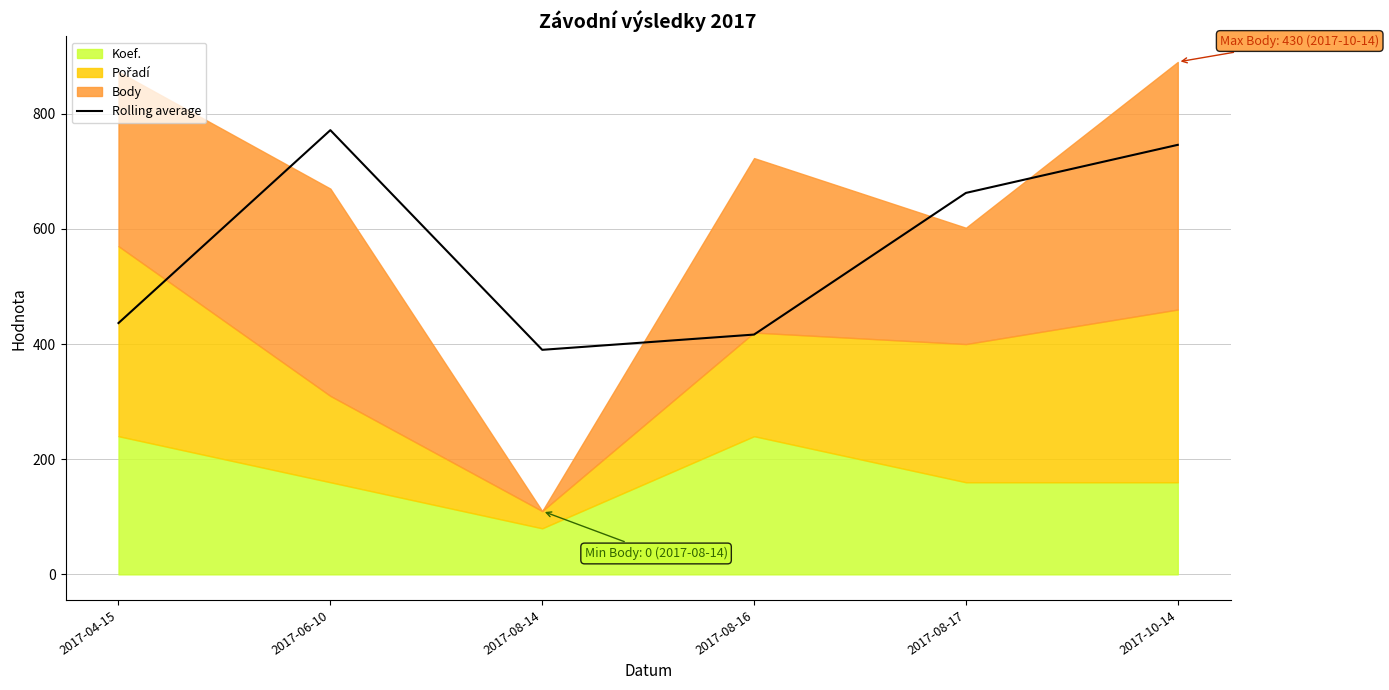

What is the change in value from 2017-08-16 to 2017-08-17?

+246.0